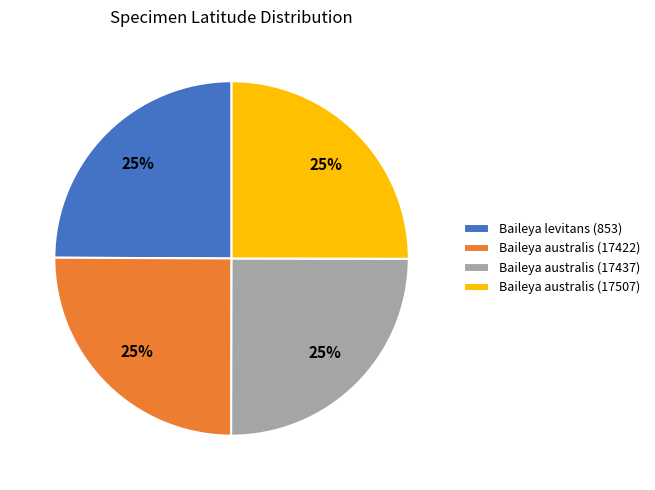

To the nearest percent, what portion does Baileya australis (17437) represent?

25%